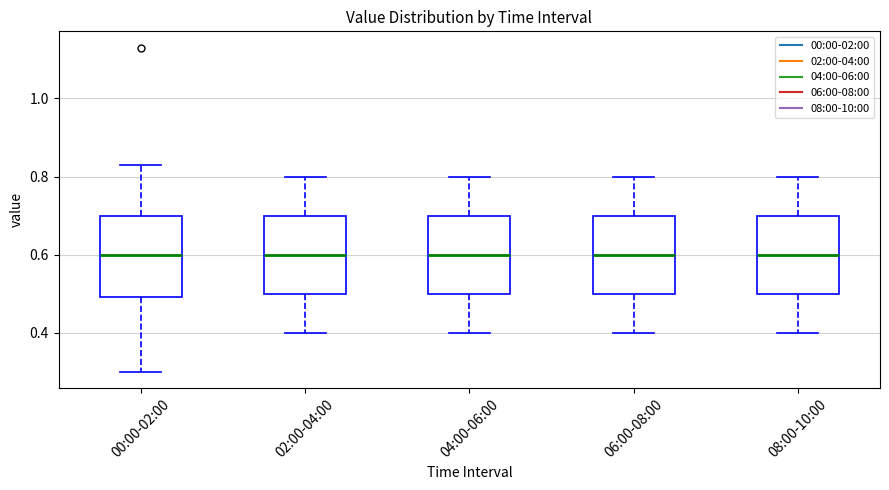

Reading left to right, transcribe this box plot: for each box, give where its median line is, the range the box spans, and where its two whiskers end, as read against the y-axis. The values are not printed on the chart, so give them approximately, as read against the axis.

00:00-02:00: median 0.60, box 0.50 to 0.70, whiskers 0.30 to 0.84
02:00-04:00: median 0.60, box 0.50 to 0.70, whiskers 0.40 to 0.80
04:00-06:00: median 0.60, box 0.50 to 0.70, whiskers 0.40 to 0.80
06:00-08:00: median 0.60, box 0.50 to 0.70, whiskers 0.40 to 0.80
08:00-10:00: median 0.60, box 0.50 to 0.70, whiskers 0.40 to 0.80